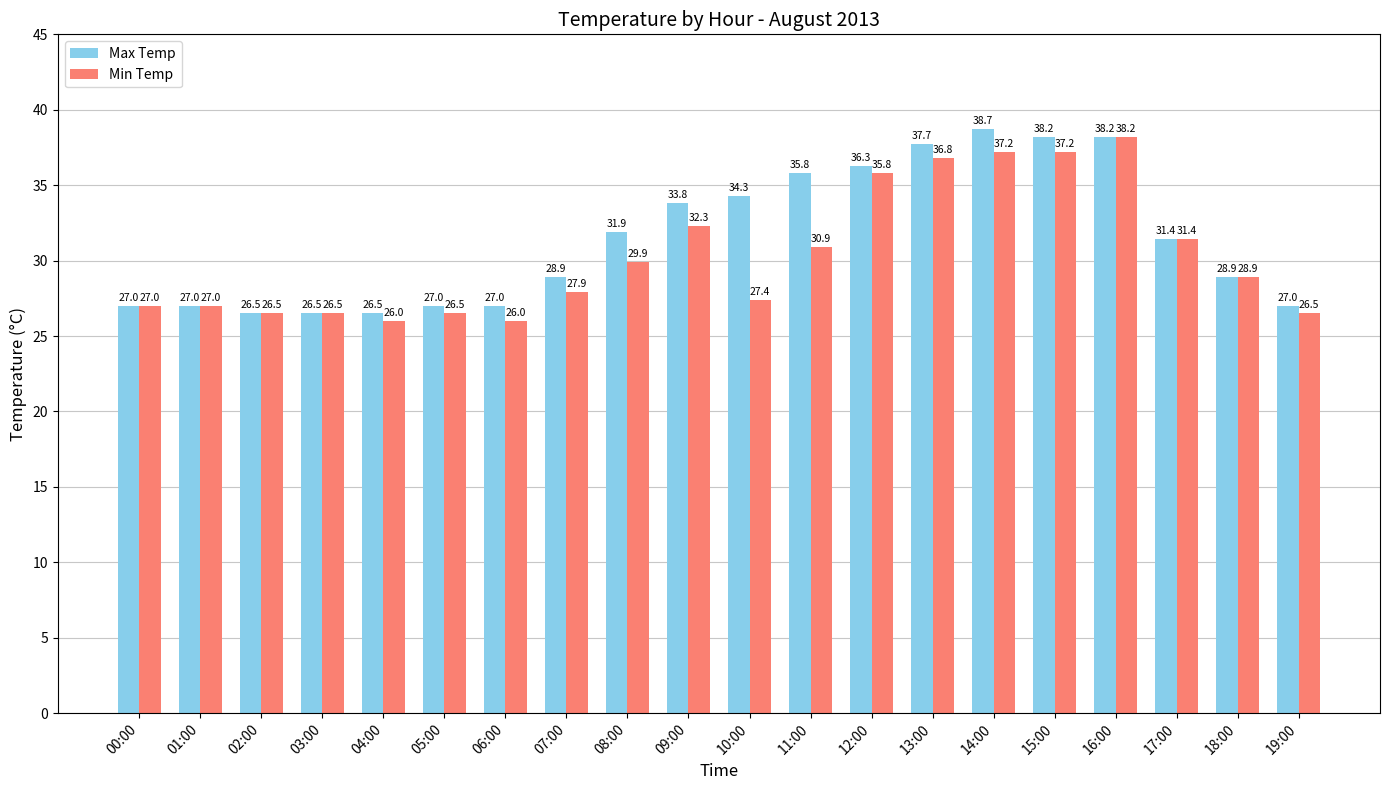

Rank the series at 09:00 from highest to lowest value.

Max Temp, Min Temp